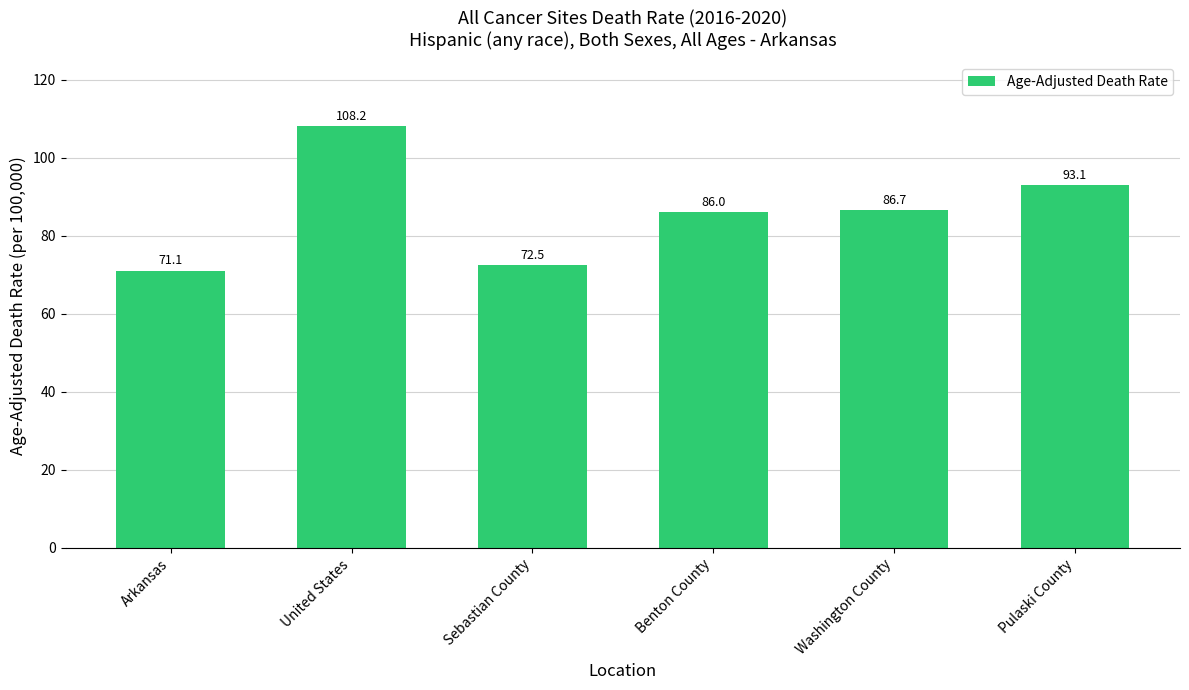

Count the number of data series in this chart.

1